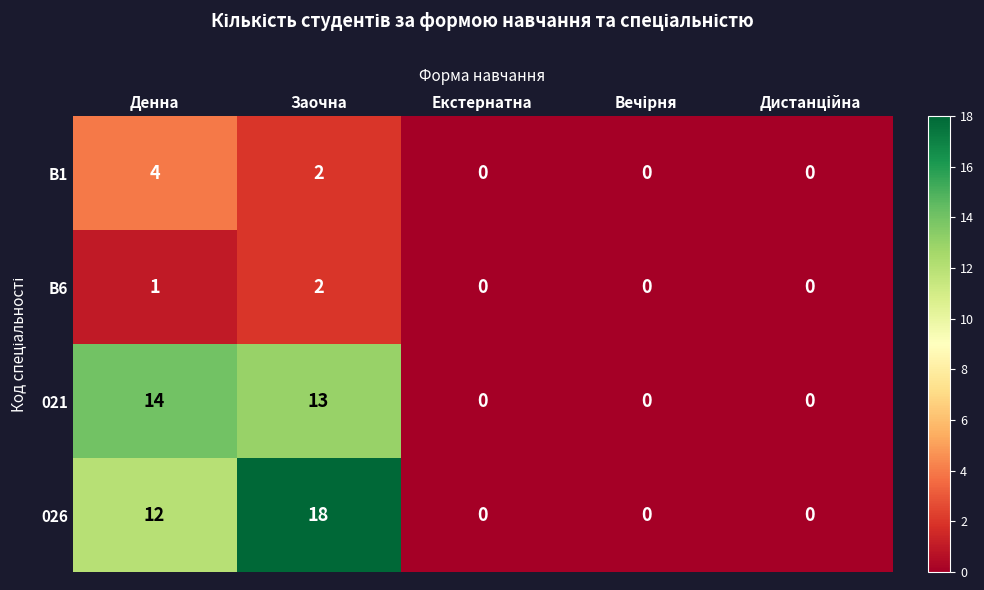

True or false: B1 has a value of 4 at Денна.

True